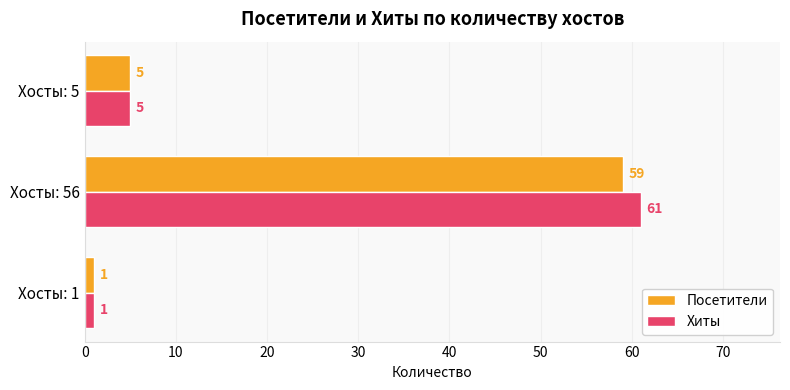

Is the value of Хиты at Хосты: 5 greater than the value of Посетители at Хосты: 1?

Yes